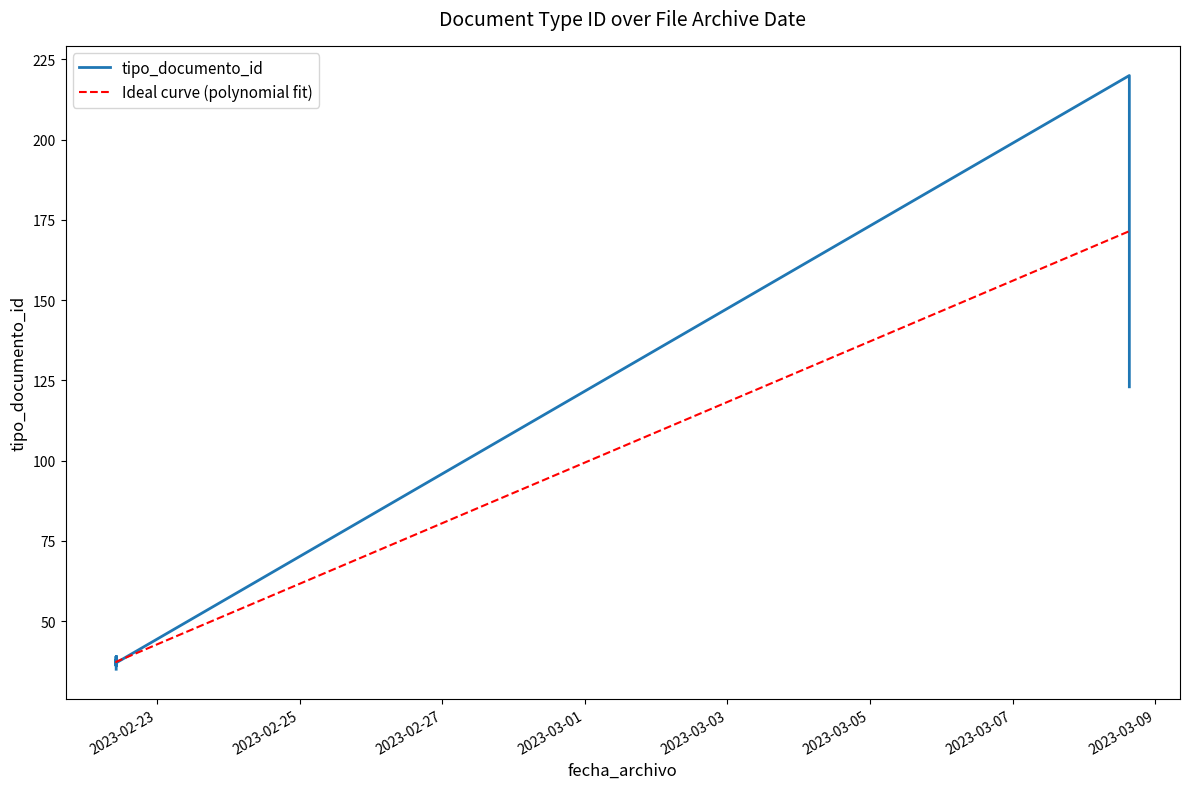

Which series has the largest range (max minus min)?

tipo_documento_id